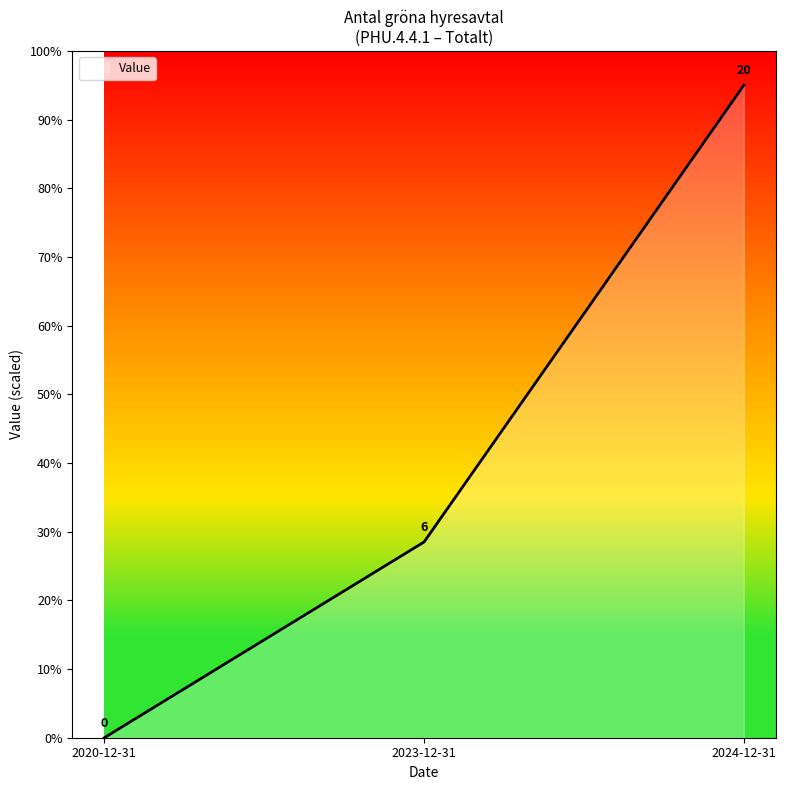

List the labels in order of value, largest first.

2024-12-31, 2023-12-31, 2020-12-31